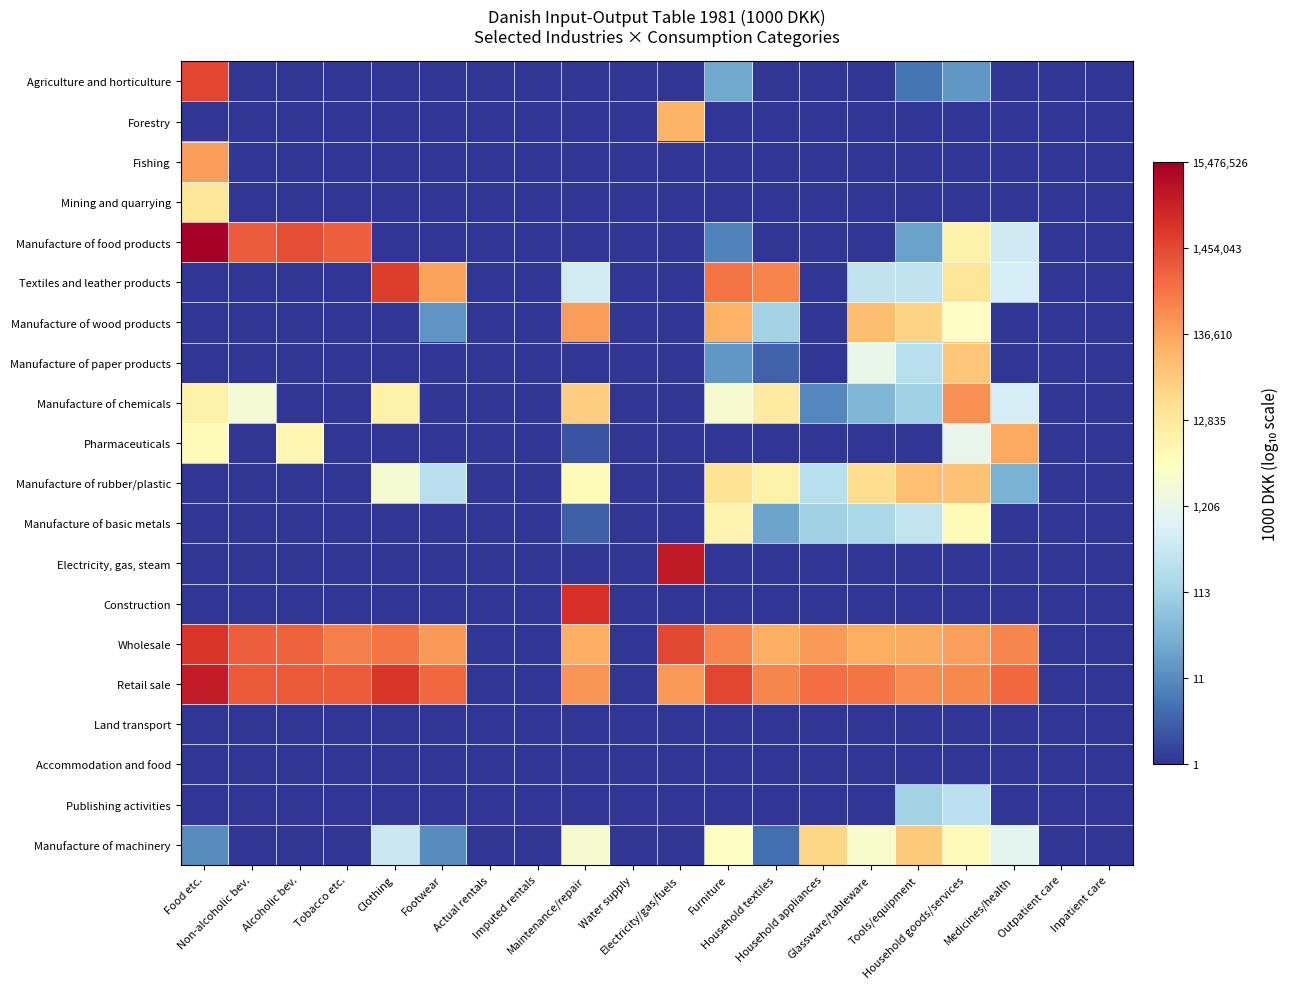

At which category is the sum across all series the highest?

Household goods/services